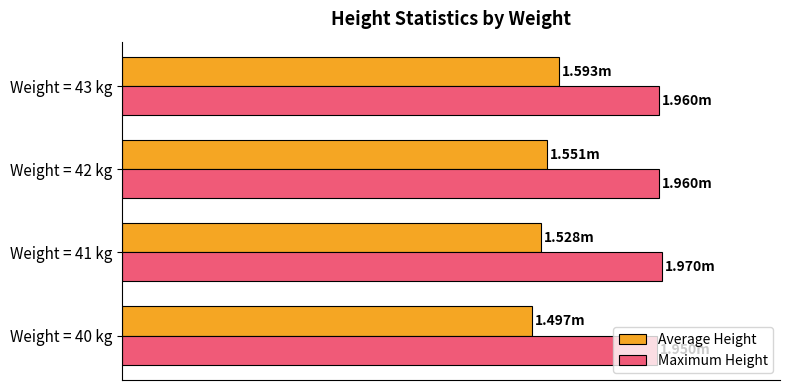

Reading left to right, list all the values displayed in this chart.

Average Height: 1.5	1.5	1.6	1.6
Maximum Height: 1.9	2.0	2.0	2.0